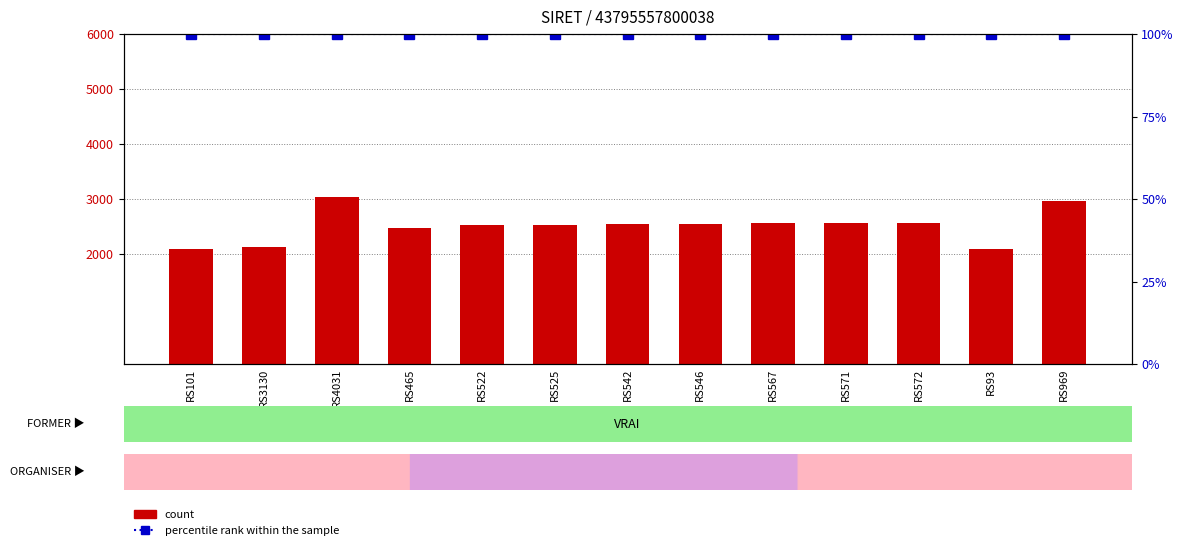

Reading right to left, what are all the values shown in this chart?

count: 2969	2093	2572	2571	2567	2546	2542	2525	2522	2465	3031	2130	2101
percentile rank within the sample: 100	100	100	100	100	100	100	100	100	100	100	100	100